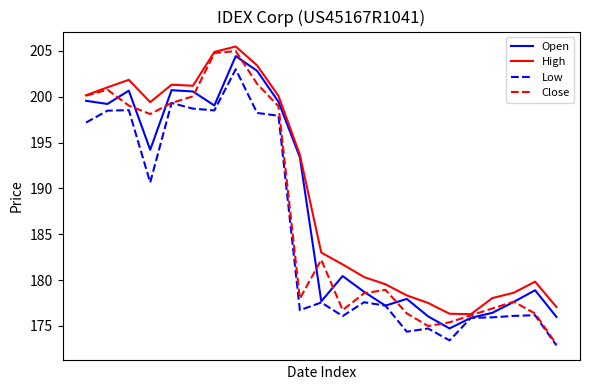

Which series has the widest spread of values?

Close